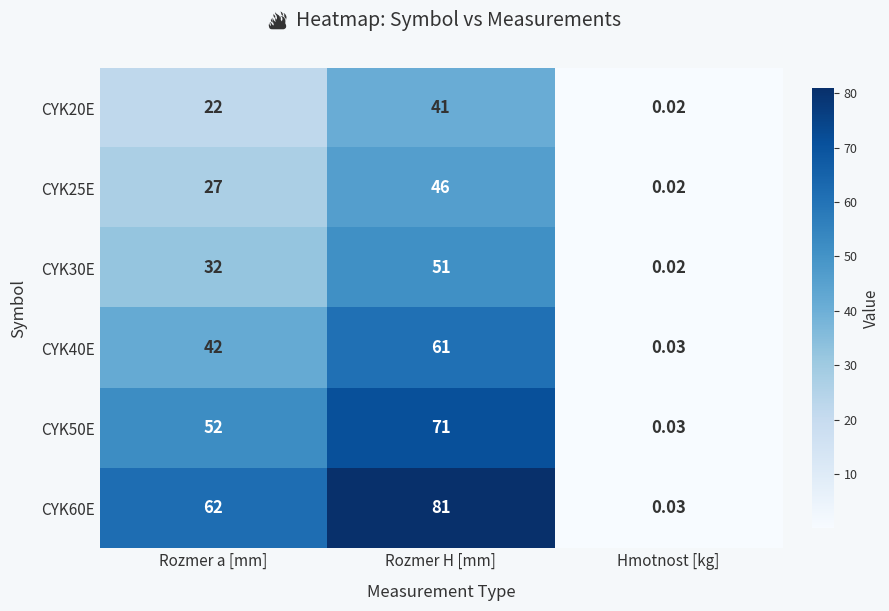

At which label is CYK20E closest to 20?

Rozmer a [mm]